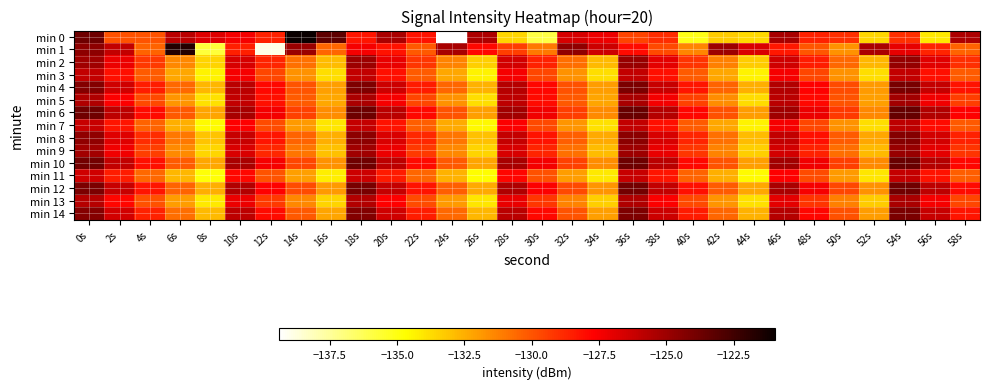

Reading left to right, transcribe all the data shown in this chart.

min 0: 0s=-123.7	2s=-129.9	4s=-130.0	6s=-125.8	8s=-126.8	10s=-127.5	12s=-128.6	14s=-121.0	16s=-123.3	18s=-128.3	20s=-125.4	22s=-128.2	24s=-139.4	26s=-125.5	28s=-133.6	30s=-136.0	32s=-126.6	34s=-127.3	36s=-129.6	38s=-128.9	40s=-135.1	42s=-133.3	44s=-133.7	46s=-125.3	48s=-128.6	50s=-129.0	52s=-133.6	54s=-129.0	56s=-134.1	58s=-125.4
min 1: 0s=-124.6	2s=-126.1	4s=-130.4	6s=-121.7	8s=-135.8	10s=-128.6	12s=-138.9	14s=-124.9	16s=-130.5	18s=-127.5	20s=-128.2	22s=-130.1	24s=-125.3	26s=-127.9	28s=-129.4	30s=-131.0	32s=-124.7	34s=-126.3	36s=-128.0	38s=-129.7	40s=-131.4	42s=-125.0	44s=-126.7	46s=-128.4	48s=-130.0	50s=-131.7	52s=-125.4	54s=-127.0	56s=-128.7	58s=-130.4
min 2: 0s=-125.1	2s=-127.2	4s=-129.3	6s=-131.4	8s=-133.5	10s=-126.6	12s=-128.7	14s=-130.8	16s=-132.9	18s=-125.0	20s=-127.1	22s=-129.2	24s=-131.3	26s=-133.4	28s=-126.5	30s=-128.6	32s=-130.7	34s=-132.8	36s=-124.9	38s=-127.0	40s=-129.1	42s=-131.2	44s=-133.3	46s=-126.4	48s=-128.5	50s=-130.6	52s=-132.7	54s=-124.8	56s=-126.9	58s=-129.0
min 3: 0s=-126.0	2s=-128.1	4s=-130.2	6s=-132.3	8s=-134.4	10s=-127.5	12s=-129.6	14s=-131.7	16s=-133.8	18s=-126.0	20s=-128.1	22s=-130.2	24s=-132.3	26s=-134.4	28s=-127.5	30s=-129.6	32s=-131.7	34s=-133.8	36s=-126.0	38s=-128.1	40s=-130.2	42s=-132.3	44s=-134.4	46s=-127.5	48s=-129.6	50s=-131.7	52s=-133.8	54s=-126.0	56s=-128.1	58s=-130.2
min 4: 0s=-124.3	2s=-126.4	4s=-128.5	6s=-130.6	8s=-132.7	10s=-125.8	12s=-127.9	14s=-130.0	16s=-132.1	18s=-124.2	20s=-126.3	22s=-128.4	24s=-130.5	26s=-132.6	28s=-125.7	30s=-127.8	32s=-129.9	34s=-132.0	36s=-124.1	38s=-126.2	40s=-128.3	42s=-130.4	44s=-132.5	46s=-125.6	48s=-127.7	50s=-129.8	52s=-131.9	54s=-124.0	56s=-126.1	58s=-128.2
min 5: 0s=-125.5	2s=-127.6	4s=-129.7	6s=-131.8	8s=-133.9	10s=-126.0	12s=-128.1	14s=-130.2	16s=-132.3	18s=-125.4	20s=-127.5	22s=-129.6	24s=-131.7	26s=-133.8	28s=-125.9	30s=-128.0	32s=-130.1	34s=-132.2	36s=-125.3	38s=-127.4	40s=-129.5	42s=-131.6	44s=-133.7	46s=-125.8	48s=-127.9	50s=-130.0	52s=-132.1	54s=-125.2	56s=-127.3	58s=-129.4
min 6: 0s=-123.8	2s=-125.9	4s=-128.0	6s=-130.1	8s=-132.2	10s=-125.3	12s=-127.4	14s=-129.5	16s=-131.6	18s=-123.7	20s=-125.8	22s=-127.9	24s=-130.0	26s=-132.1	28s=-125.2	30s=-127.3	32s=-129.4	34s=-131.5	36s=-123.6	38s=-125.7	40s=-127.8	42s=-129.9	44s=-132.0	46s=-125.1	48s=-127.2	50s=-129.3	52s=-131.4	54s=-123.5	56s=-125.6	58s=-127.7
min 7: 0s=-126.2	2s=-128.3	4s=-130.4	6s=-132.5	8s=-134.6	10s=-127.7	12s=-129.8	14s=-131.9	16s=-134.0	18s=-126.1	20s=-128.2	22s=-130.3	24s=-132.4	26s=-134.5	28s=-127.6	30s=-129.7	32s=-131.8	34s=-133.9	36s=-126.0	38s=-128.1	40s=-130.2	42s=-132.3	44s=-134.4	46s=-127.5	48s=-129.6	50s=-131.7	52s=-133.8	54s=-125.9	56s=-128.0	58s=-130.1
min 8: 0s=-124.7	2s=-126.8	4s=-128.9	6s=-131.0	8s=-133.1	10s=-126.2	12s=-128.3	14s=-130.4	16s=-132.5	18s=-124.6	20s=-126.7	22s=-128.8	24s=-130.9	26s=-133.0	28s=-126.1	30s=-128.2	32s=-130.3	34s=-132.4	36s=-124.5	38s=-126.6	40s=-128.7	42s=-130.8	44s=-132.9	46s=-126.0	48s=-128.1	50s=-130.2	52s=-132.3	54s=-124.4	56s=-126.5	58s=-128.6
min 9: 0s=-125.2	2s=-127.3	4s=-129.4	6s=-131.5	8s=-133.6	10s=-126.7	12s=-128.8	14s=-130.9	16s=-133.0	18s=-125.1	20s=-127.2	22s=-129.3	24s=-131.4	26s=-133.5	28s=-126.6	30s=-128.7	32s=-130.8	34s=-132.9	36s=-125.0	38s=-127.1	40s=-129.2	42s=-131.3	44s=-133.4	46s=-126.5	48s=-128.6	50s=-130.7	52s=-132.8	54s=-124.9	56s=-127.0	58s=-129.1
min 10: 0s=-123.9	2s=-126.0	4s=-128.1	6s=-130.2	8s=-132.3	10s=-125.4	12s=-127.5	14s=-129.6	16s=-131.7	18s=-123.8	20s=-125.9	22s=-128.0	24s=-130.1	26s=-132.2	28s=-125.3	30s=-127.4	32s=-129.5	34s=-131.6	36s=-123.7	38s=-125.8	40s=-127.9	42s=-130.0	44s=-132.1	46s=-125.2	48s=-127.3	50s=-129.4	52s=-131.5	54s=-123.6	56s=-125.7	58s=-127.8
min 11: 0s=-126.4	2s=-128.5	4s=-130.6	6s=-132.7	8s=-134.8	10s=-127.9	12s=-130.0	14s=-132.1	16s=-134.2	18s=-126.3	20s=-128.4	22s=-130.5	24s=-132.6	26s=-134.7	28s=-127.8	30s=-129.9	32s=-132.0	34s=-134.1	36s=-126.2	38s=-128.3	40s=-130.4	42s=-132.5	44s=-134.6	46s=-127.7	48s=-129.8	50s=-131.9	52s=-134.0	54s=-126.1	56s=-128.2	58s=-130.3
min 12: 0s=-124.1	2s=-126.2	4s=-128.3	6s=-130.4	8s=-132.5	10s=-125.6	12s=-127.7	14s=-129.8	16s=-131.9	18s=-124.0	20s=-126.1	22s=-128.2	24s=-130.3	26s=-132.4	28s=-125.5	30s=-127.6	32s=-129.7	34s=-131.8	36s=-123.9	38s=-126.0	40s=-128.1	42s=-130.2	44s=-132.3	46s=-125.4	48s=-127.5	50s=-129.6	52s=-131.7	54s=-123.8	56s=-125.9	58s=-128.0
min 13: 0s=-125.7	2s=-127.8	4s=-129.9	6s=-132.0	8s=-134.1	10s=-127.2	12s=-129.3	14s=-131.4	16s=-133.5	18s=-125.6	20s=-127.7	22s=-129.8	24s=-131.9	26s=-134.0	28s=-127.1	30s=-129.2	32s=-131.3	34s=-133.4	36s=-125.5	38s=-127.6	40s=-129.7	42s=-131.8	44s=-133.9	46s=-127.0	48s=-129.1	50s=-131.2	52s=-133.3	54s=-125.4	56s=-127.5	58s=-129.6
min 14: 0s=-124.4	2s=-126.5	4s=-128.6	6s=-130.7	8s=-132.8	10s=-125.9	12s=-128.0	14s=-130.1	16s=-132.2	18s=-124.3	20s=-126.4	22s=-128.5	24s=-130.6	26s=-132.7	28s=-125.8	30s=-127.9	32s=-130.0	34s=-132.1	36s=-124.2	38s=-126.3	40s=-128.4	42s=-130.5	44s=-132.6	46s=-125.7	48s=-127.8	50s=-129.9	52s=-132.0	54s=-124.1	56s=-126.2	58s=-128.3